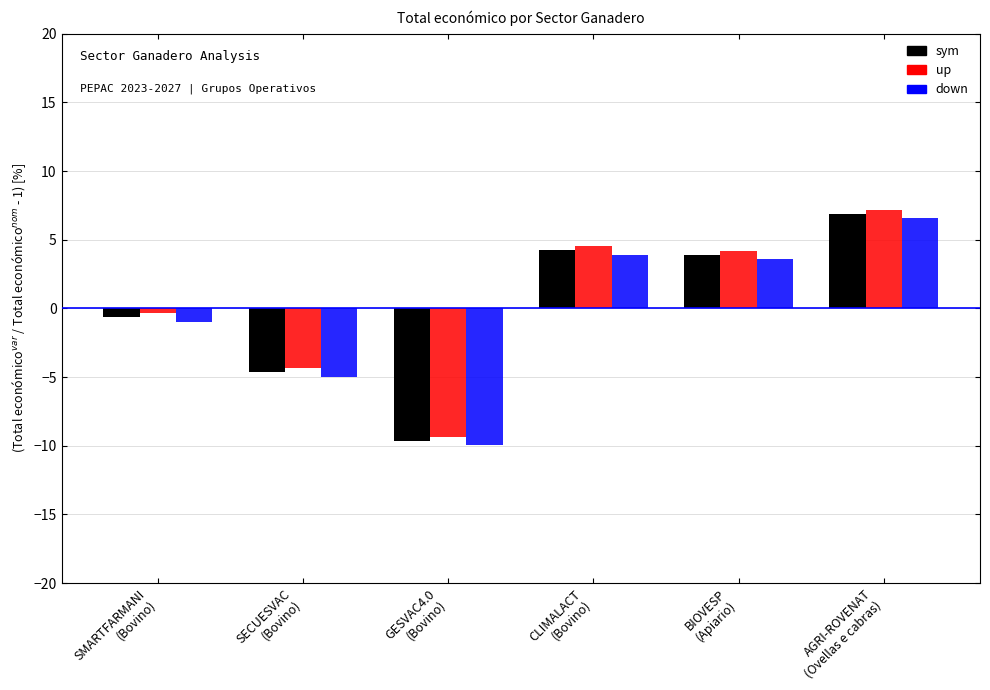

What is the difference between the maximum and second lowest values in the sym series?

11.5